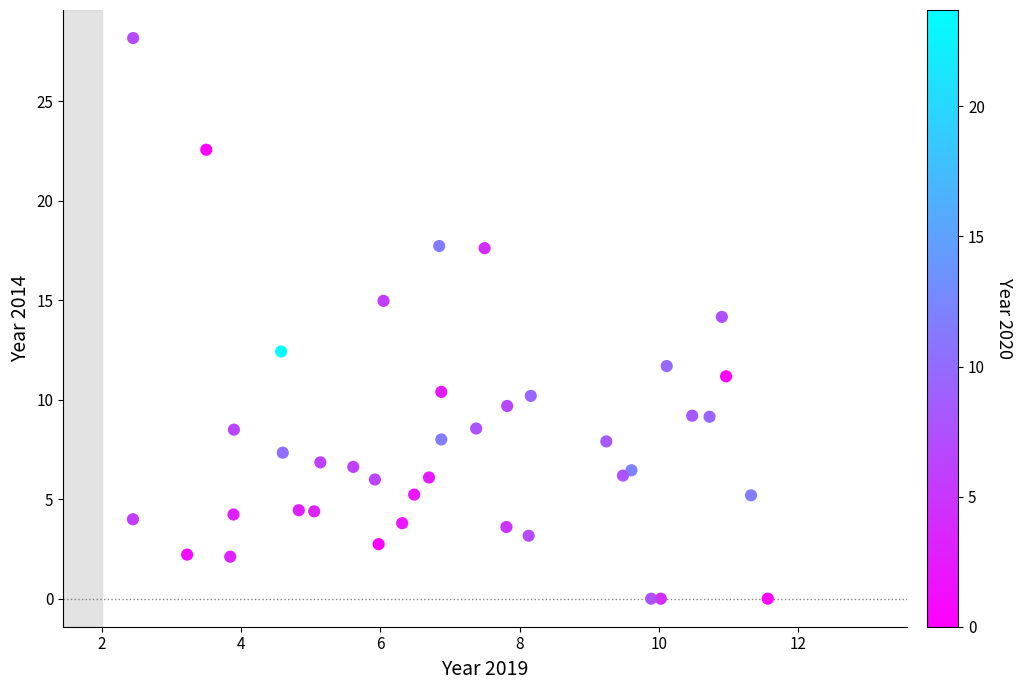

What is the range of Y values (max minus min)?

28.2